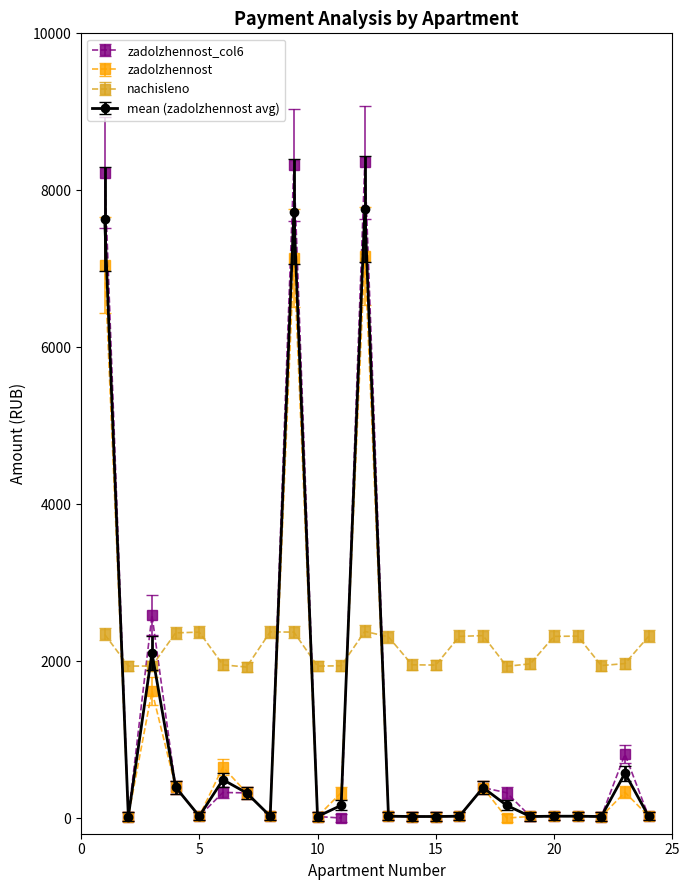

What are all the series names shown in the legend?

zadolzhennost_col6, zadolzhennost, nachisleno, mean (zadolzhennost avg)